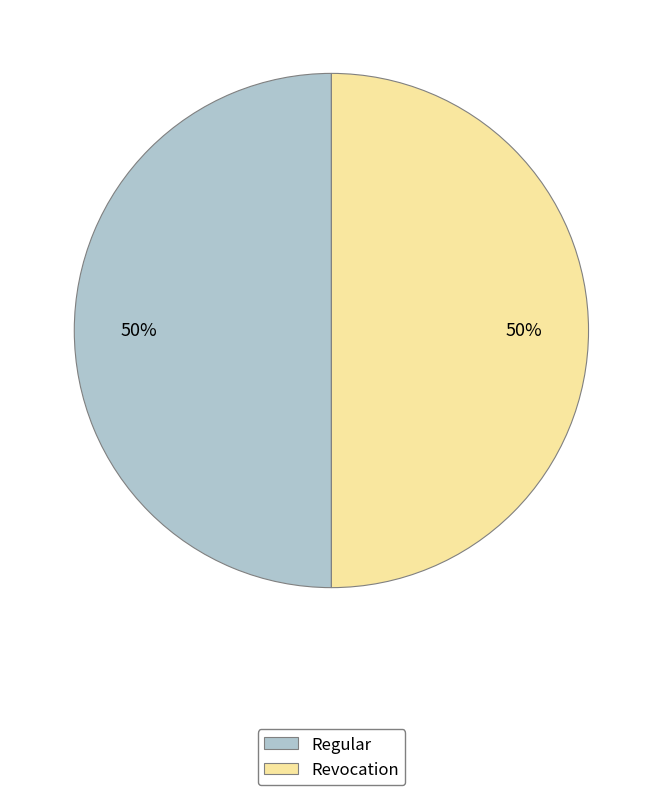

Approximately how many times larger is the value at Regular compared to Revocation?

1.0